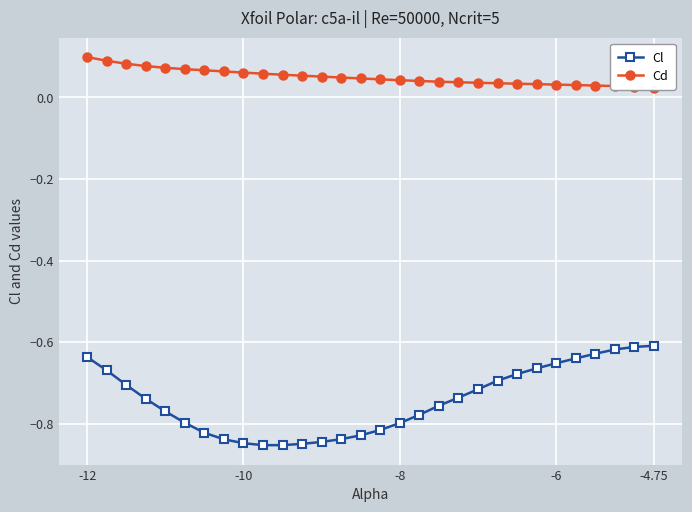

Is it true that Cl equals -1.2 at -6?

False